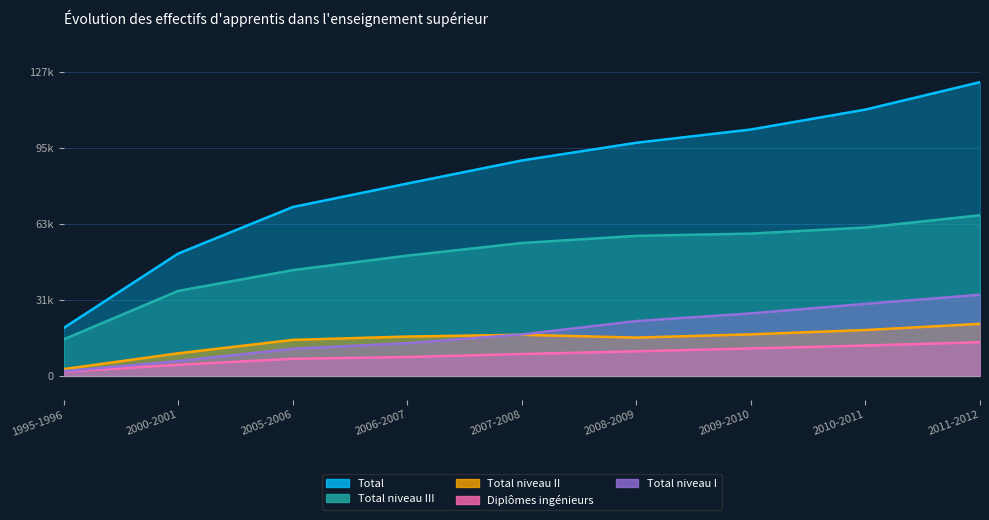

List the labels in order of Diplômes ingénieurs value, smallest first.

1995-1996, 2000-2001, 2005-2006, 2006-2007, 2007-2008, 2008-2009, 2009-2010, 2010-2011, 2011-2012